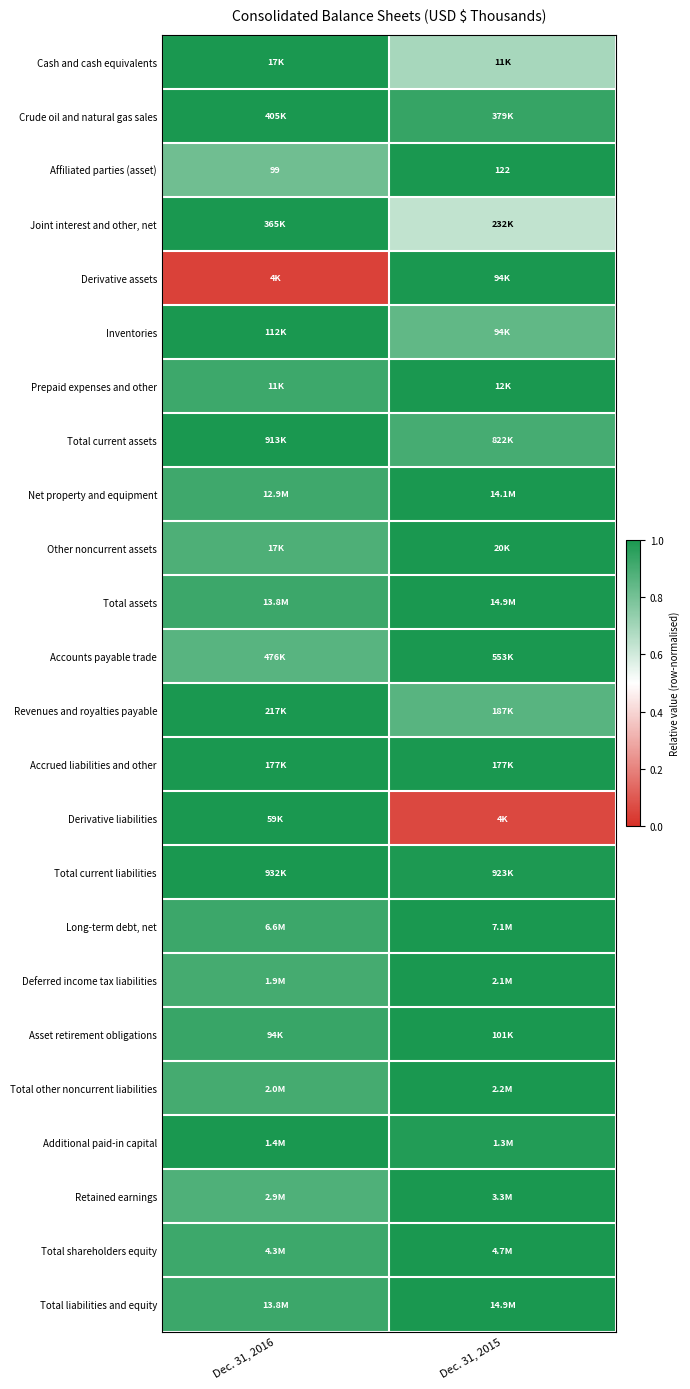

At which label does Accounts payable trade reach its peak?

Dec. 31, 2015